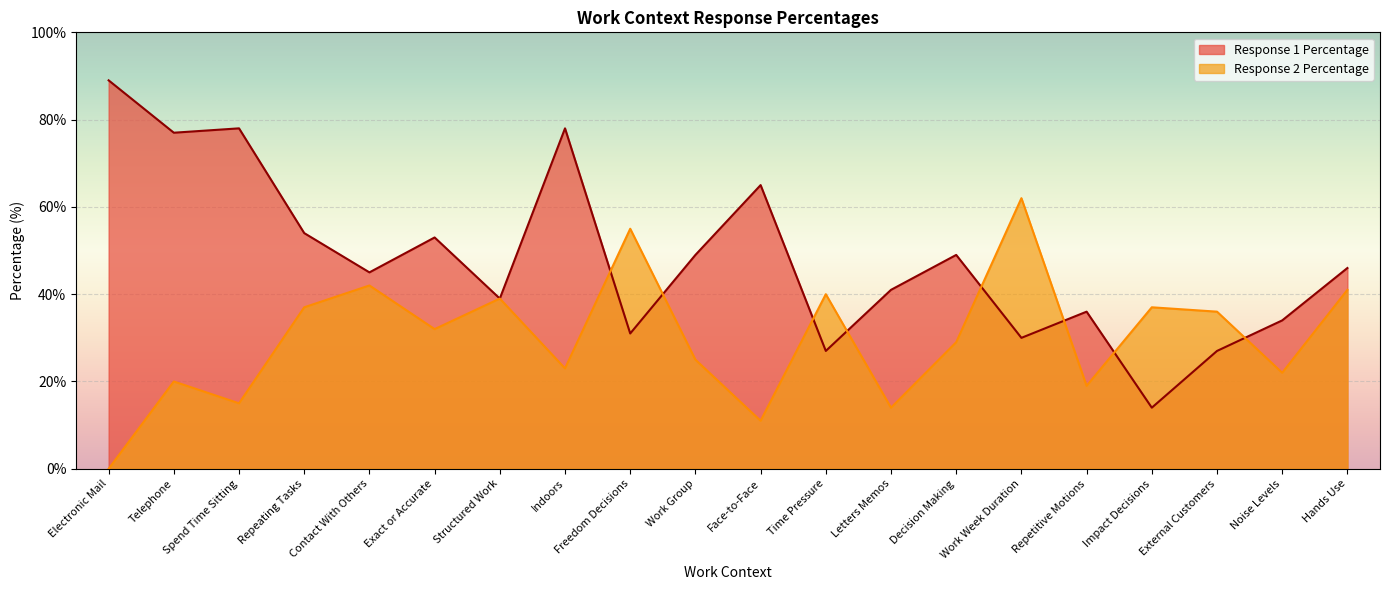

Which series has the largest range (max minus min)?

Response 1 Percentage